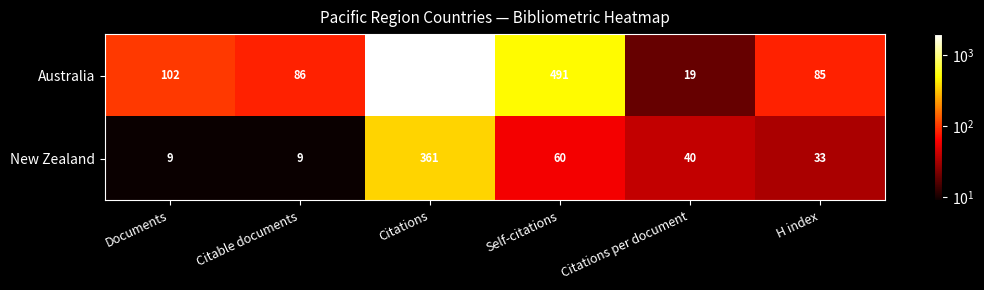

Is it true that Australia equals 491 at Self-citations?

True